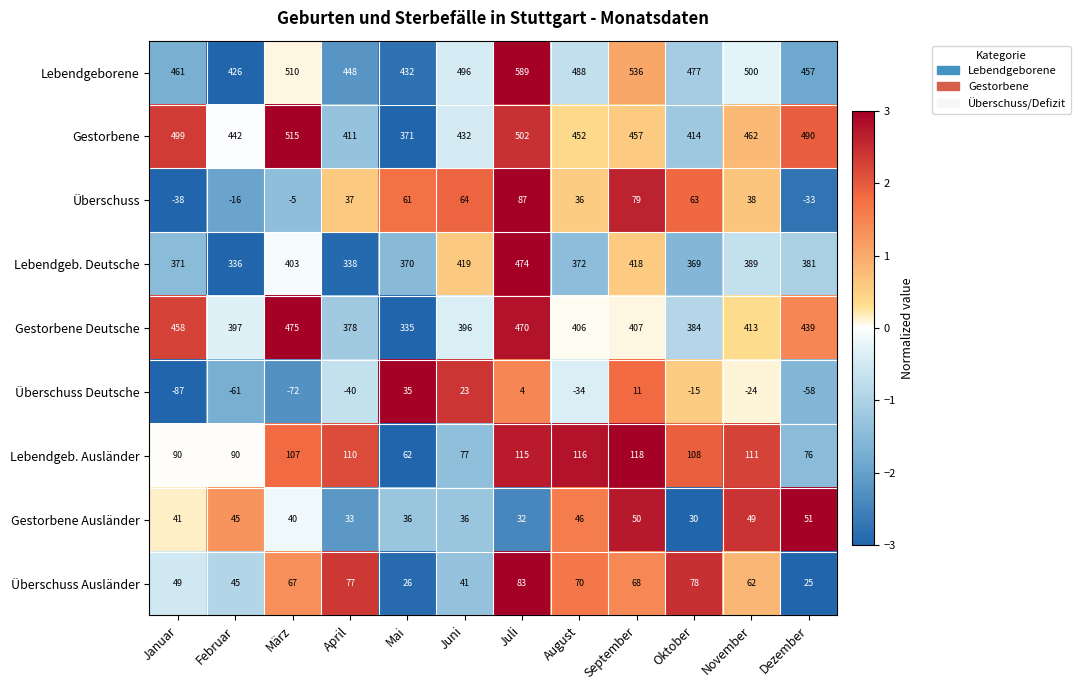

How many data points does each series have?

12